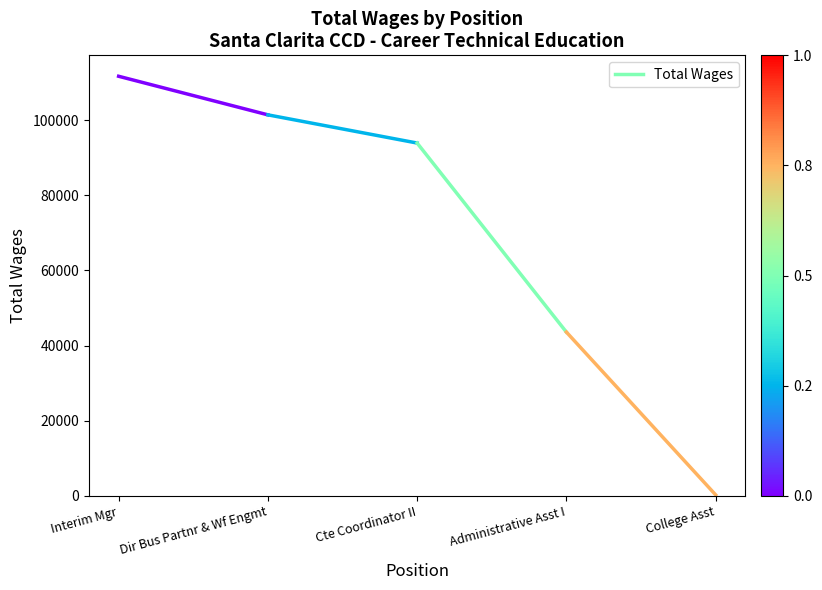

What is the difference between the values at Interim Mgr and Dir Bus Partnr & Wf Engmt?

10266